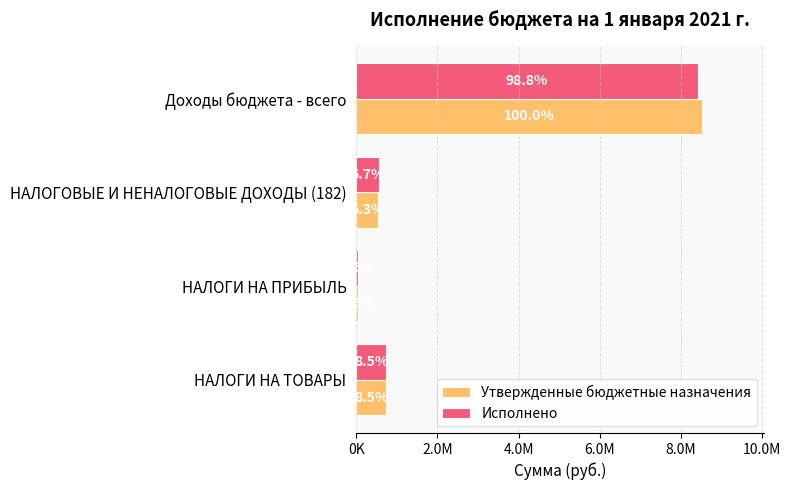

What are all the series names shown in the legend?

Утвержденные бюджетные назначения, Исполнено